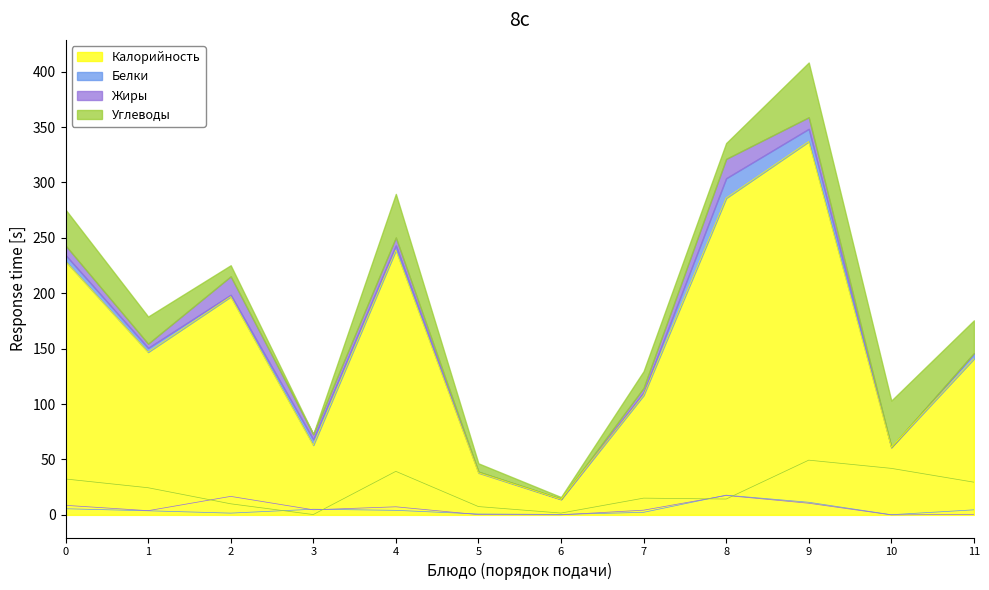

The value of Калорийность at 1 is 252. True or false?

False